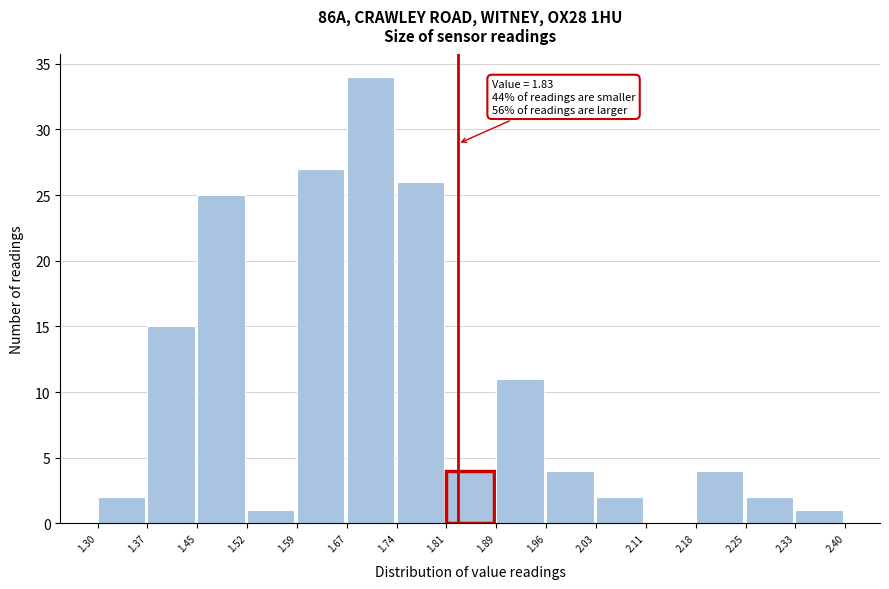

Over which range of the x-axis is the bar tallest?

1.67 to 1.74